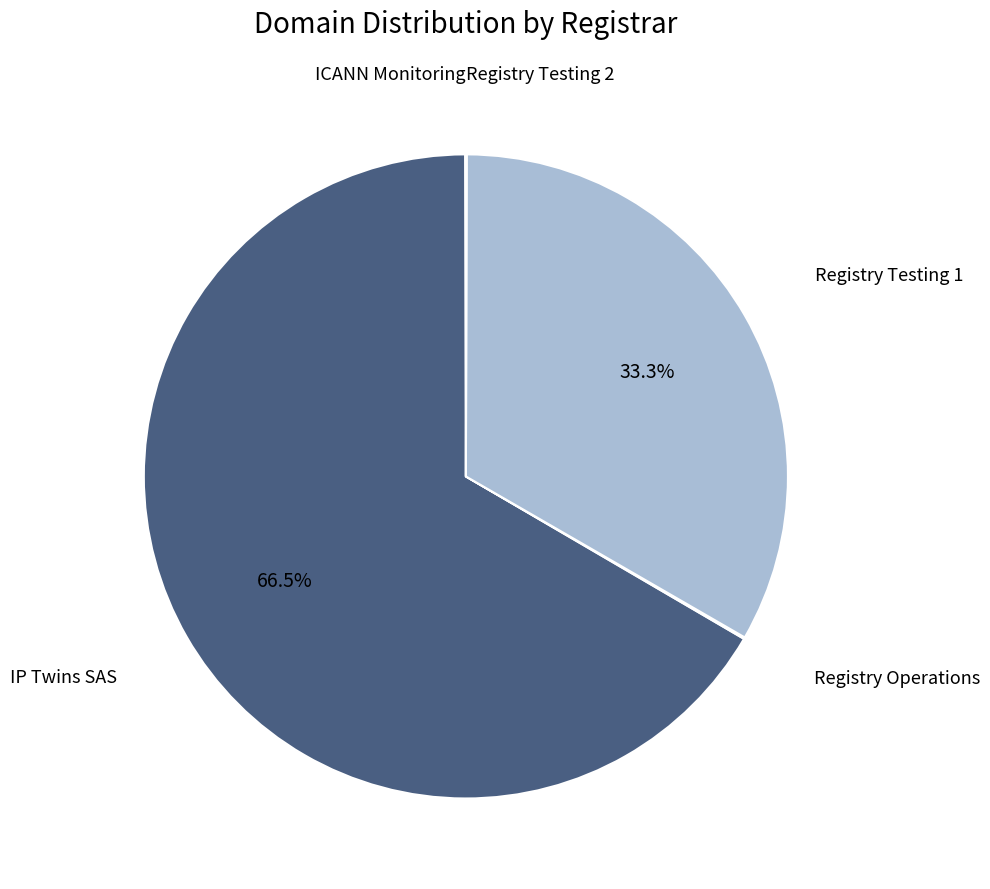

Does IP Twins SAS represent more than half of the total?

Yes